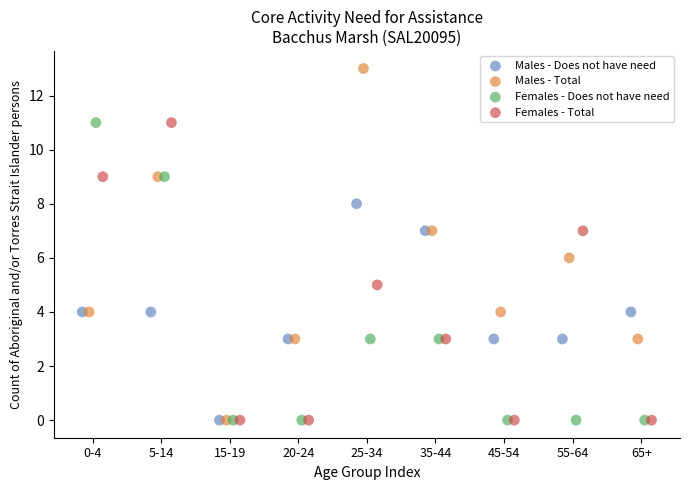

What are all the series names shown in the legend?

Males - Does not have need, Males - Total, Females - Does not have need, Females - Total